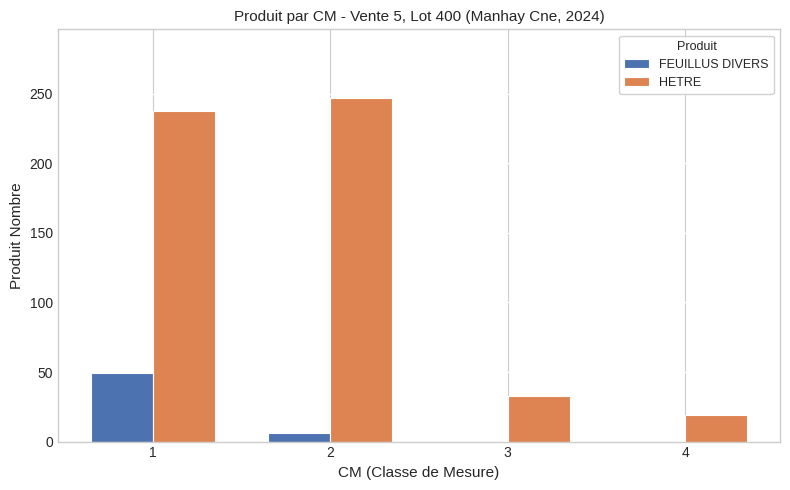

How many groups of bars are there?

4